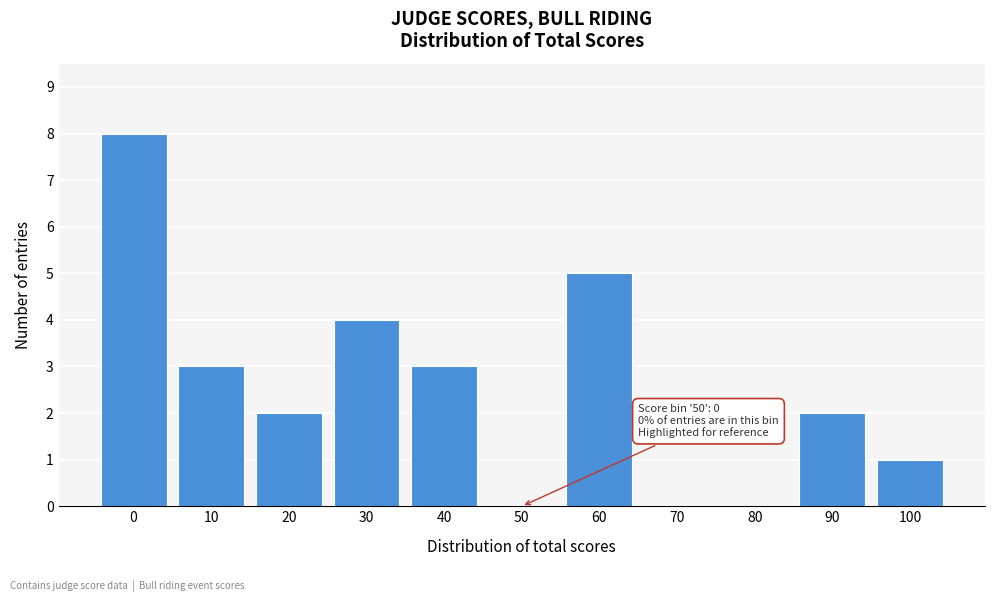

Reading left to right, list all the values displayed in this chart.

0=8	10=3	20=2	30=4	40=3	50=0	60=5	70=0	80=0	90=2	100=1